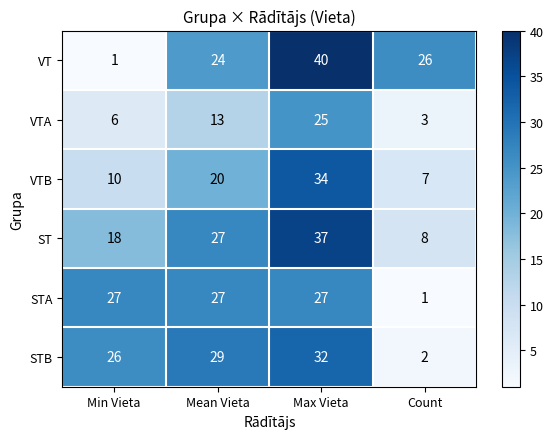

Read the VTB value at Count.

7